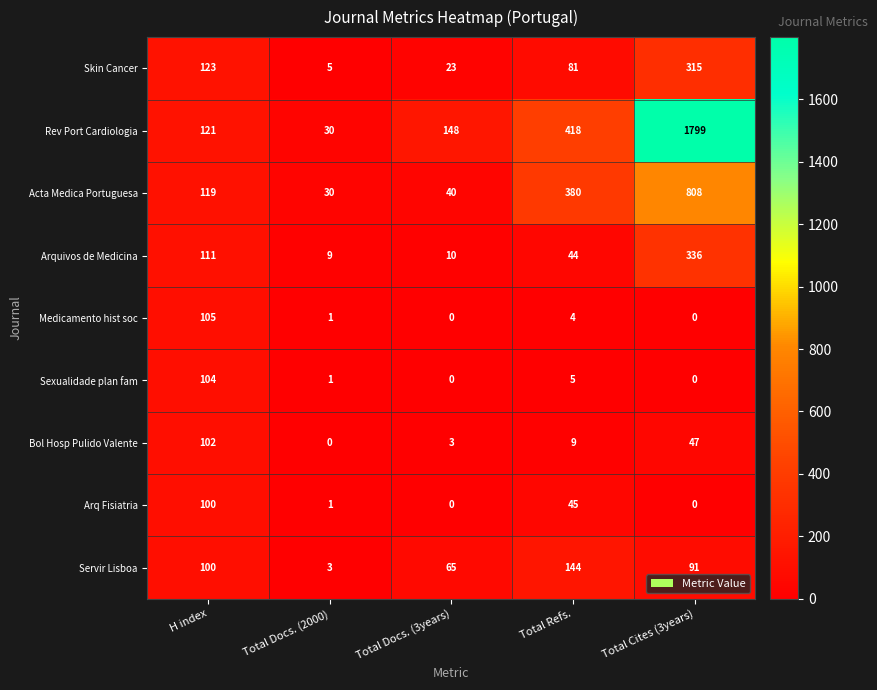

What is the difference between the Skin Cancer values at H index and Total Cites (3years)?

192